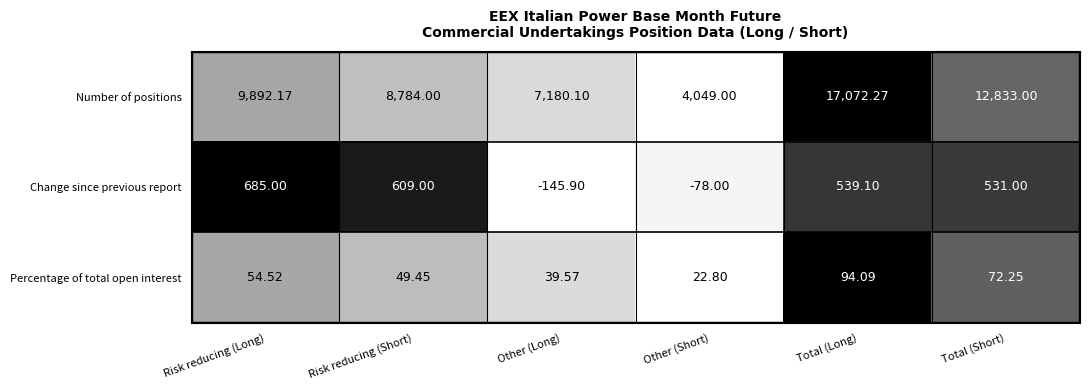

Which series has the widest spread of values?

Number of positions